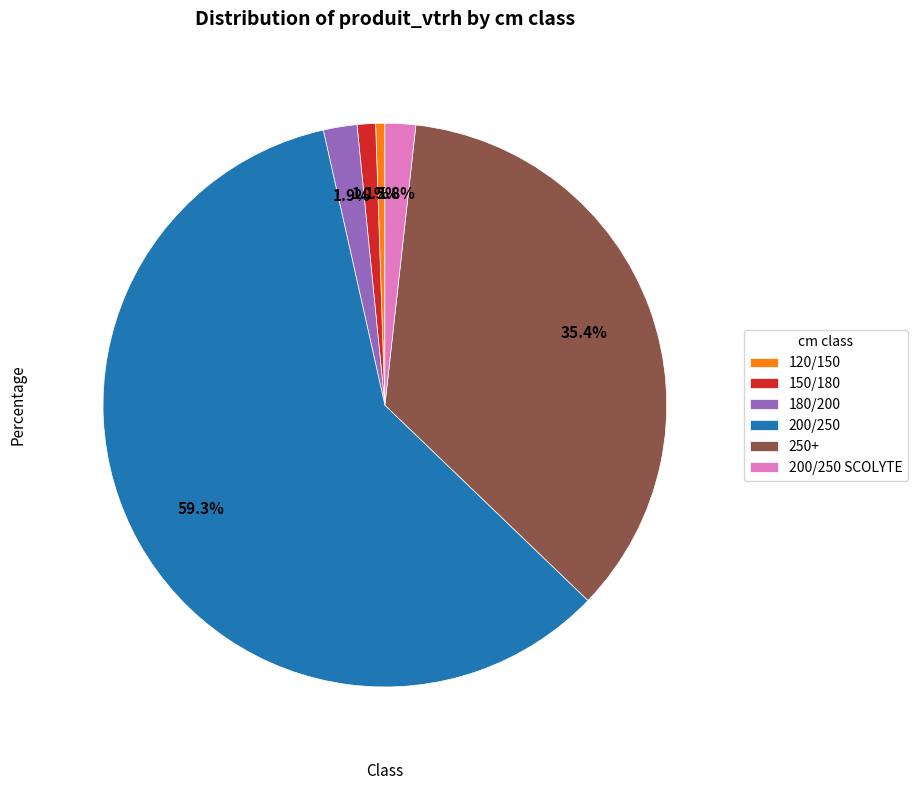

Between 150/180 and 120/150, which is larger?

150/180